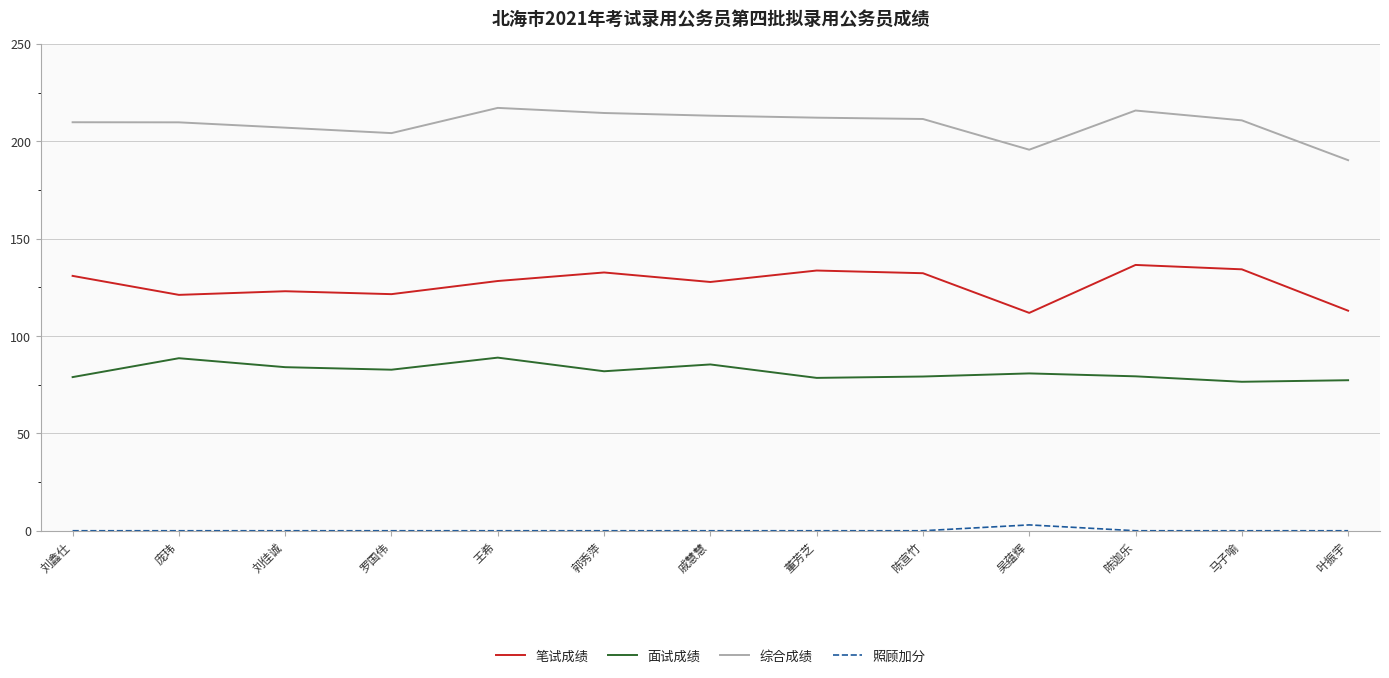

Read the 面试成绩 value at 刘鑫仕.

78.9